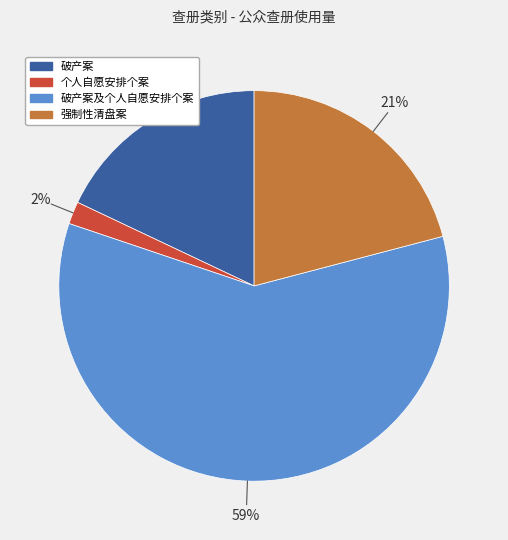

Count the number of slices in the pie.

4